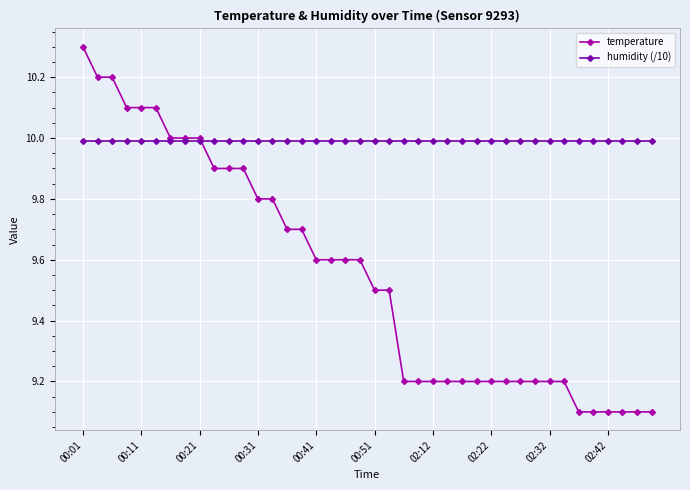

What is the lowest value of the temperature series?

9.1